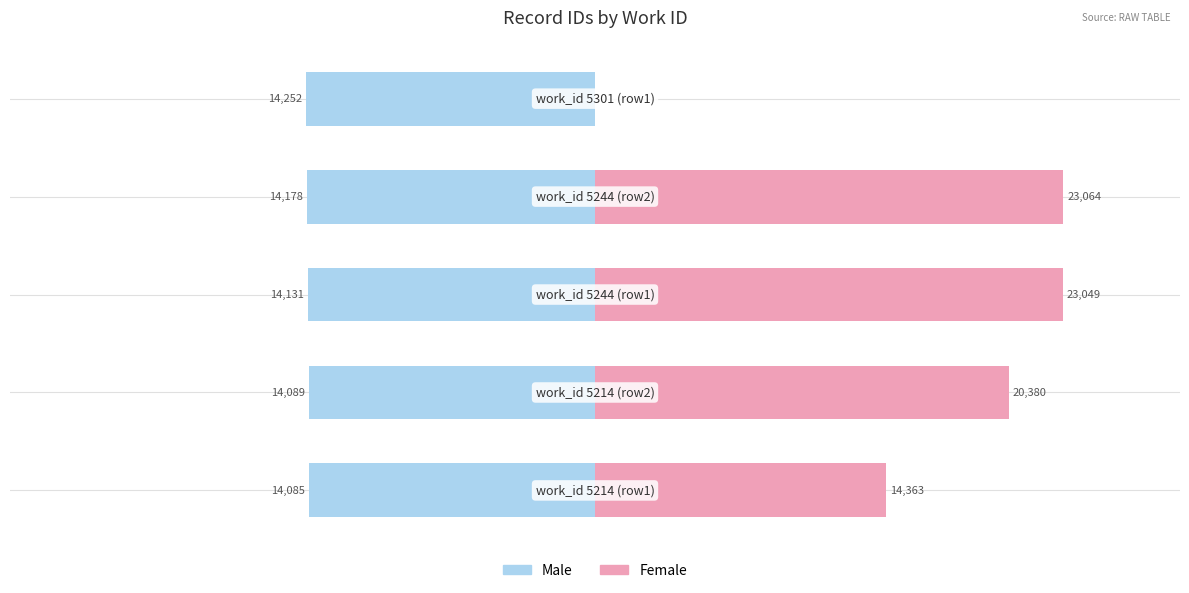

What is the difference between the maximum and minimum values in the Male series?

167